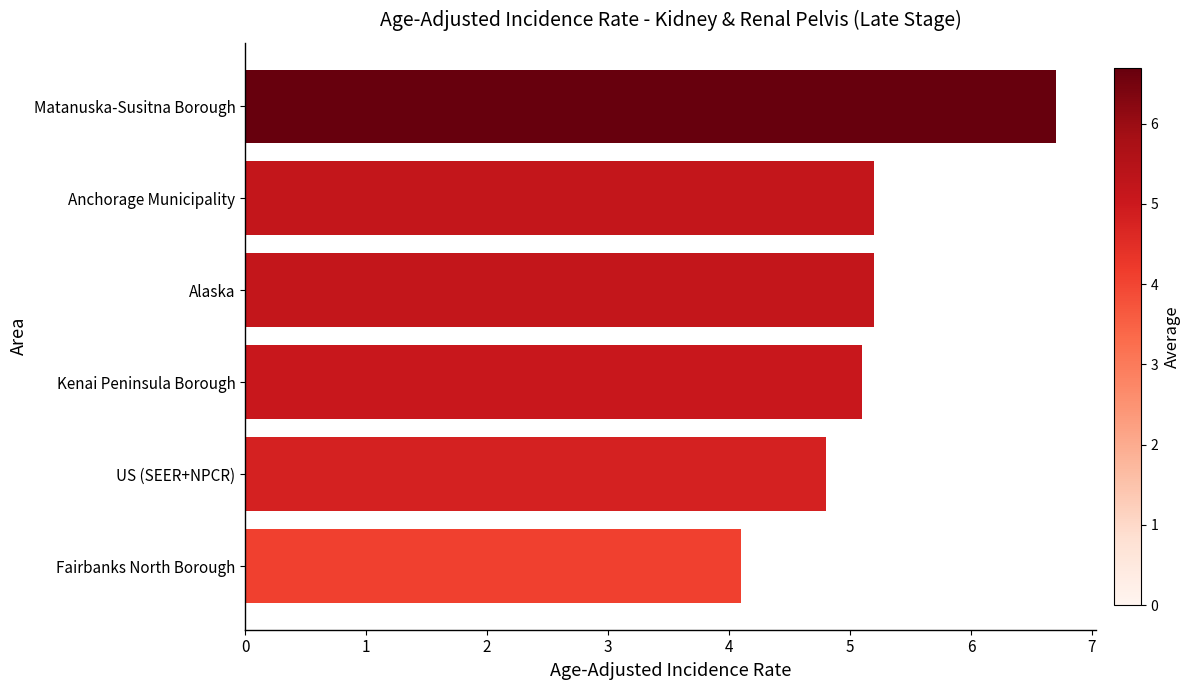

What is the average value?

5.2